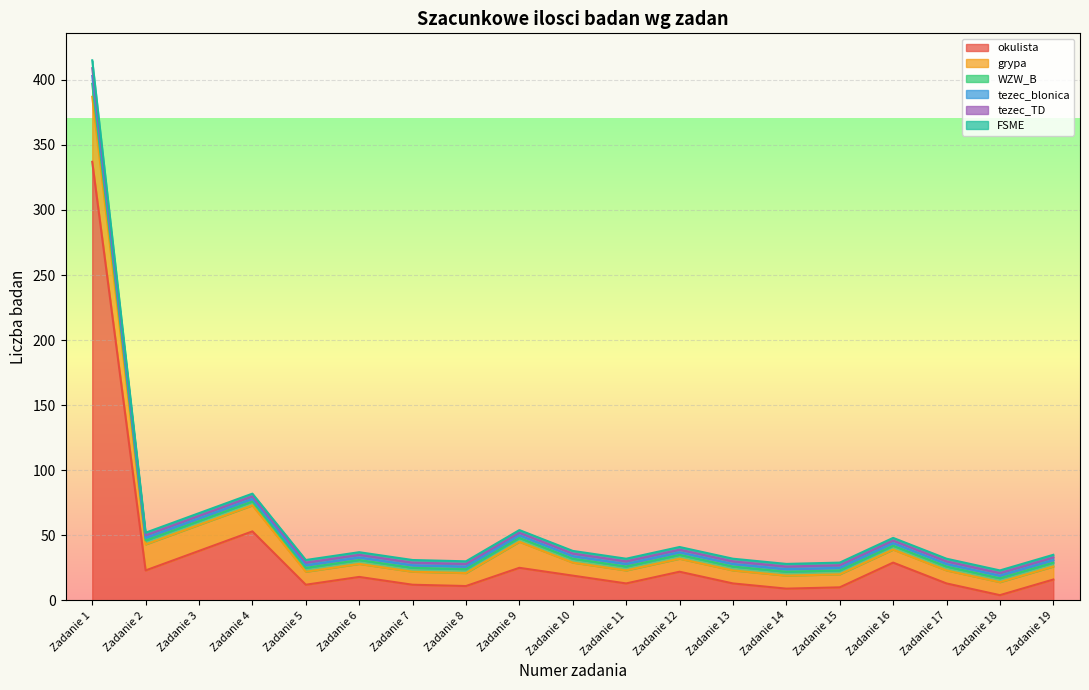

What is the maximum value for tezec_blonica?

409